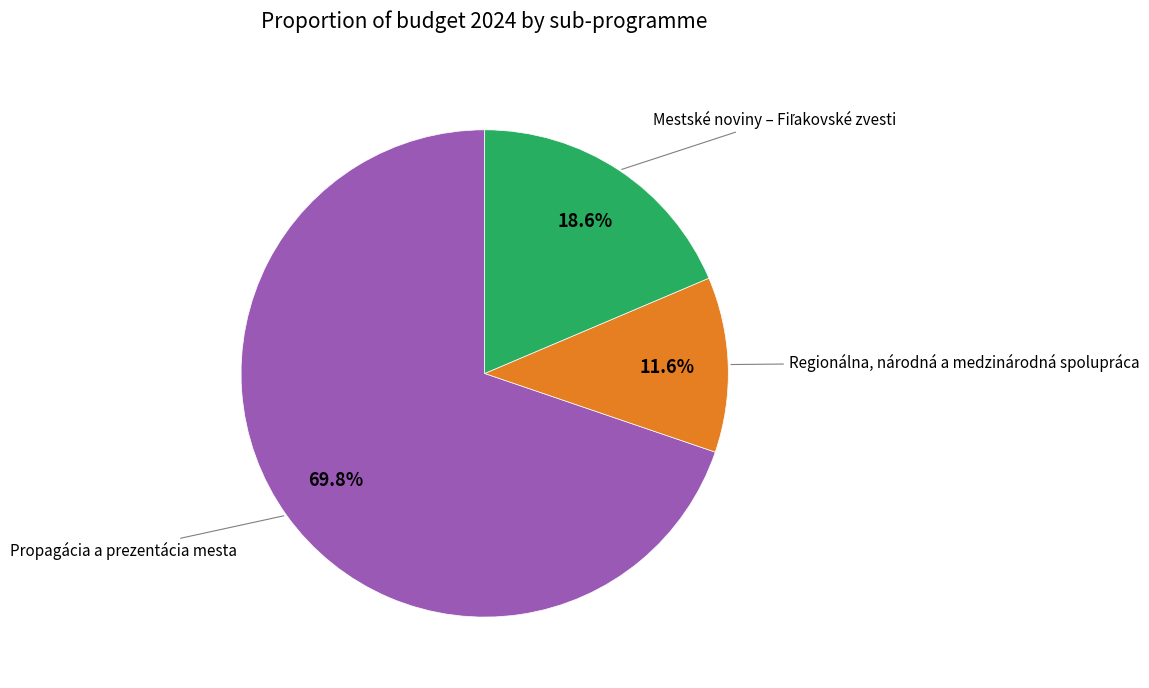

Count the number of slices in the pie.

3